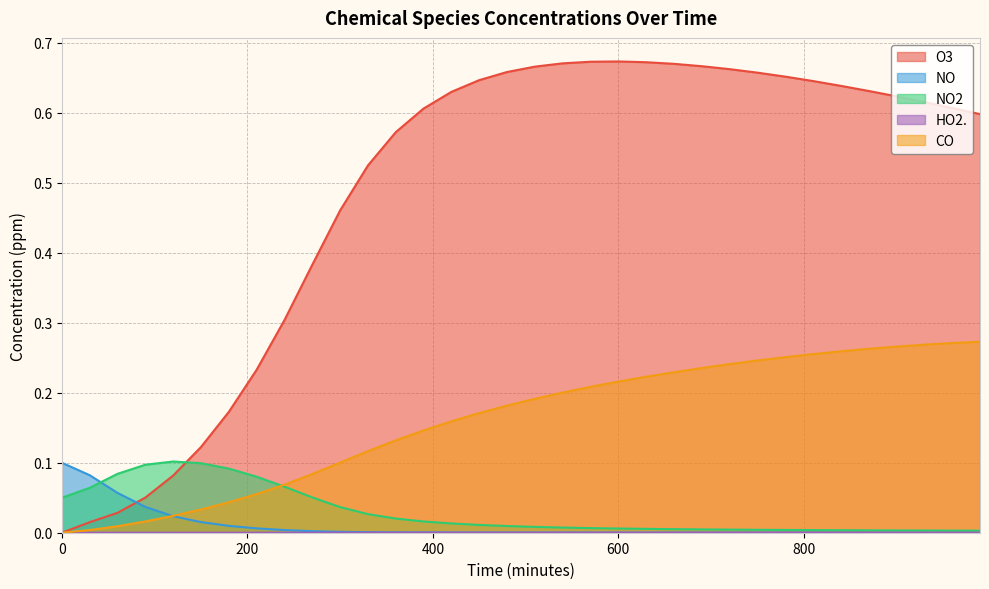

Which series changed the most between 60 and 780?

O3